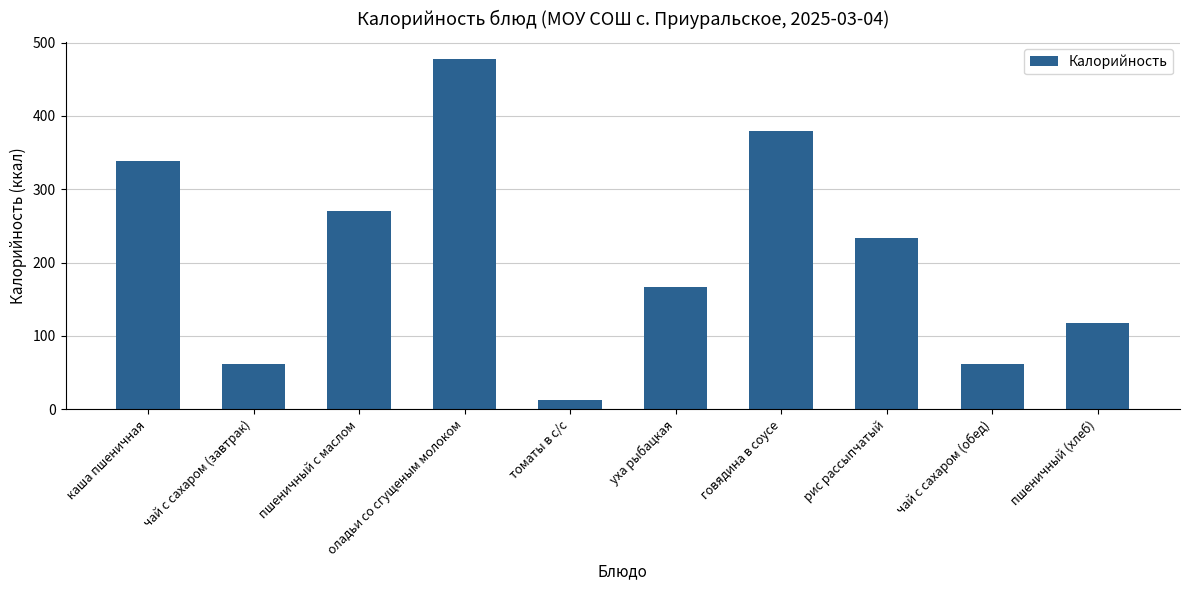

Read the value at томаты в с/с.

12.0